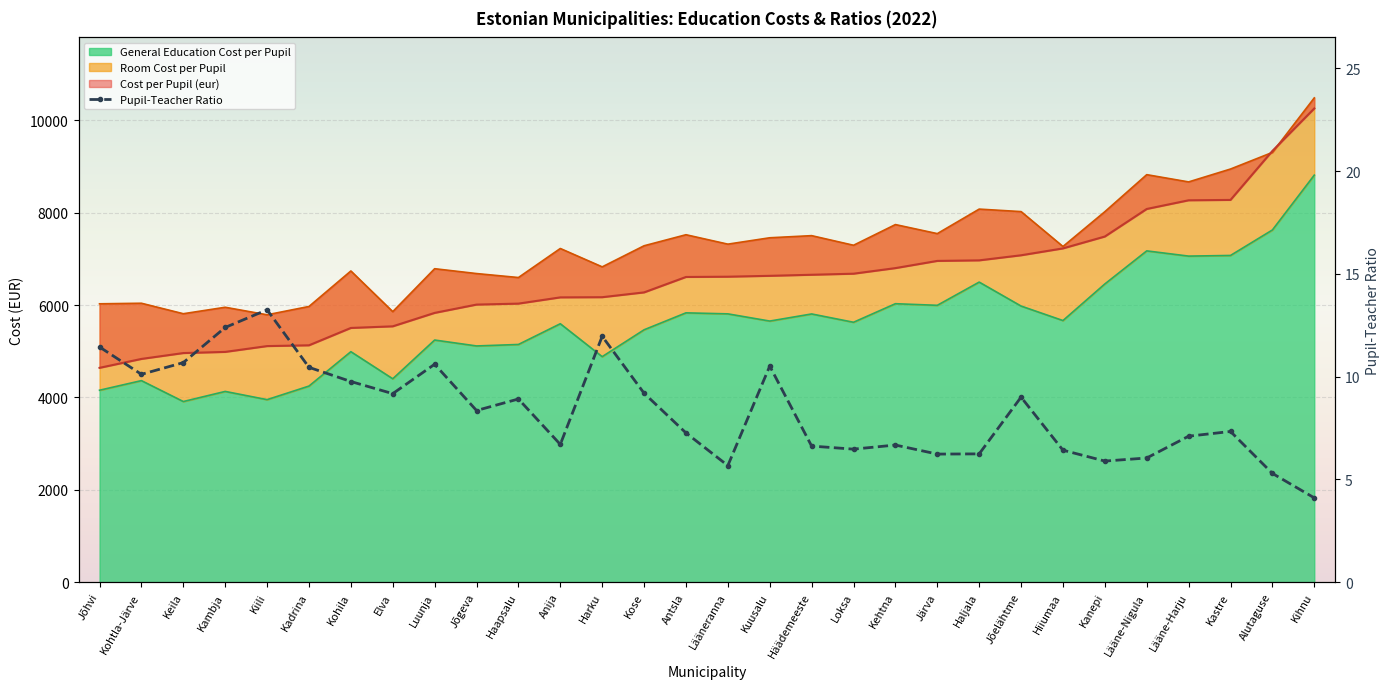

How many data points are less than 8?

15